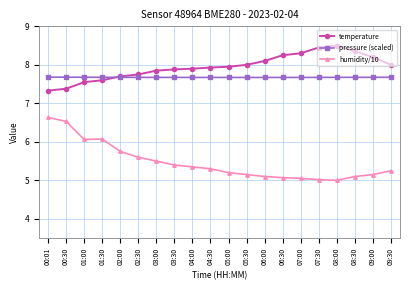

What is the value of the humidity/10 point at the 1st from the left?

6.6